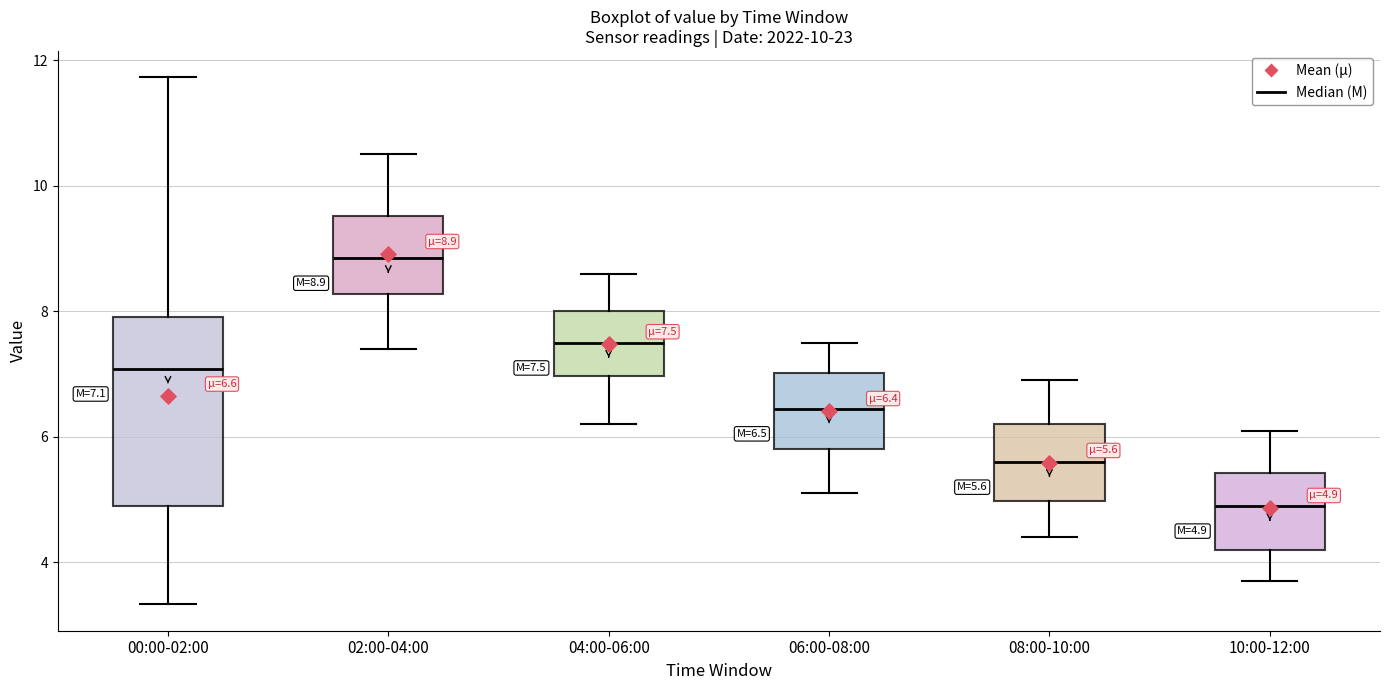

Comparing the boxes themselves (not the whiskers), which one is the tallest?

00:00-02:00